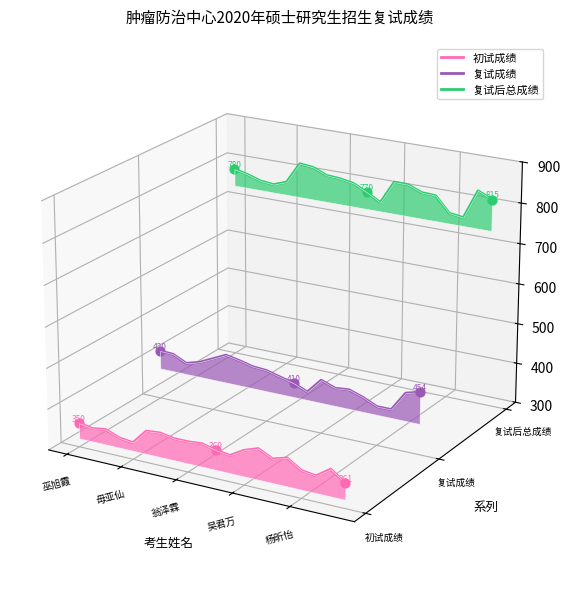

Is the value of 复试成绩 at 9 greater than the value of 复试后总成绩 at 9?

No